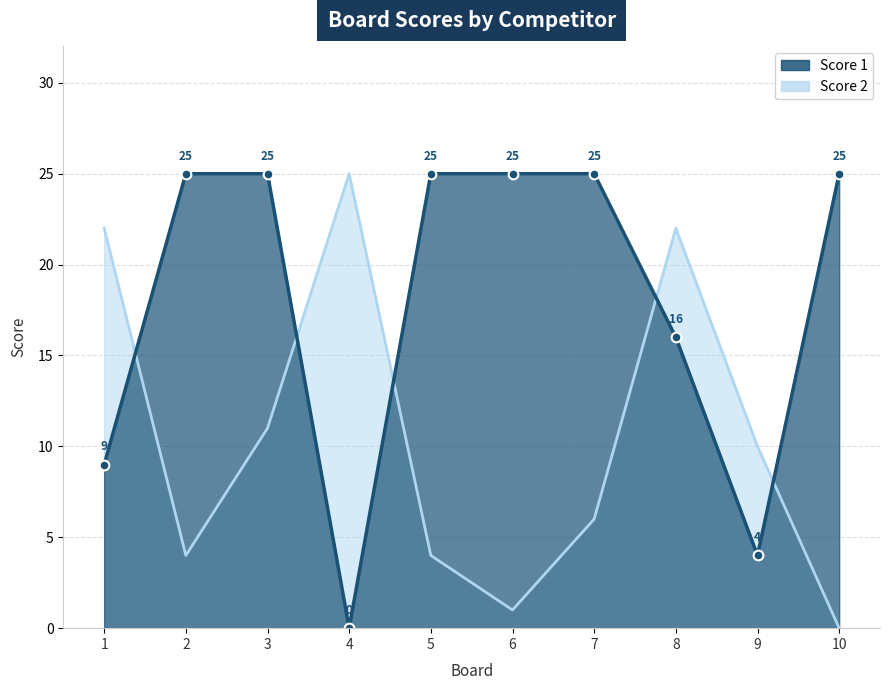

What is the difference between the maximum and minimum values in the Score 1 series?

25